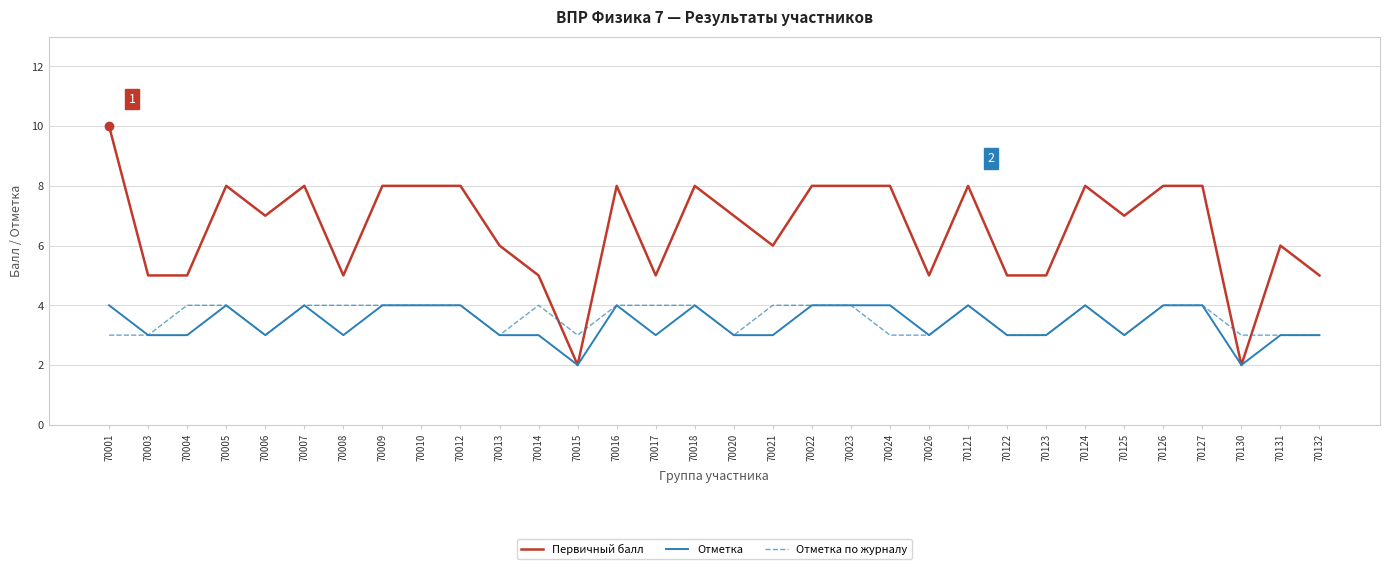

The value of Отметка at 70024 is 2. True or false?

False